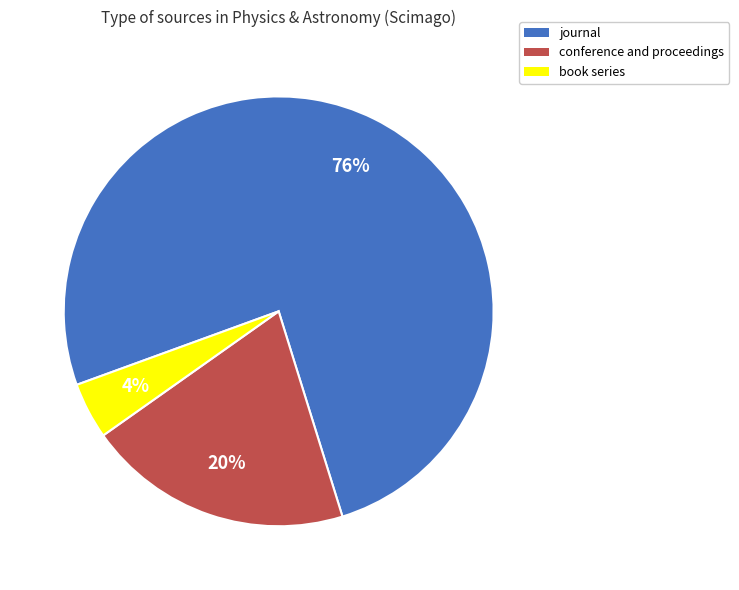

What is the smallest slice in the pie chart?

book series